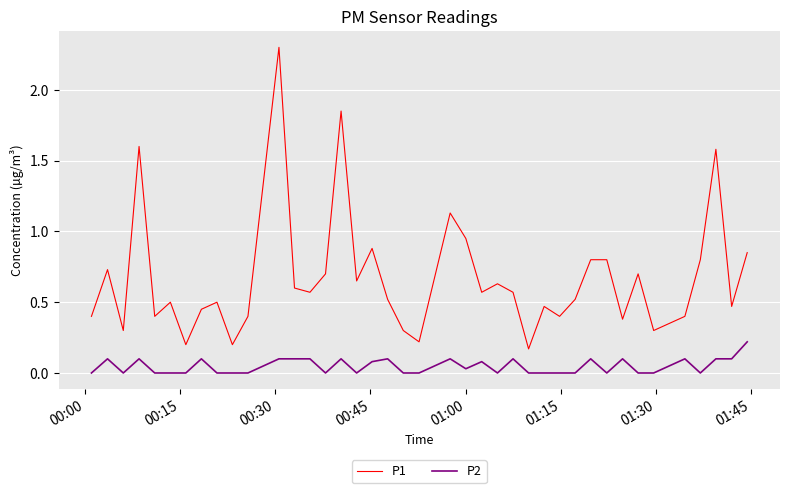

How many P2 values are between 0 and 1?

40